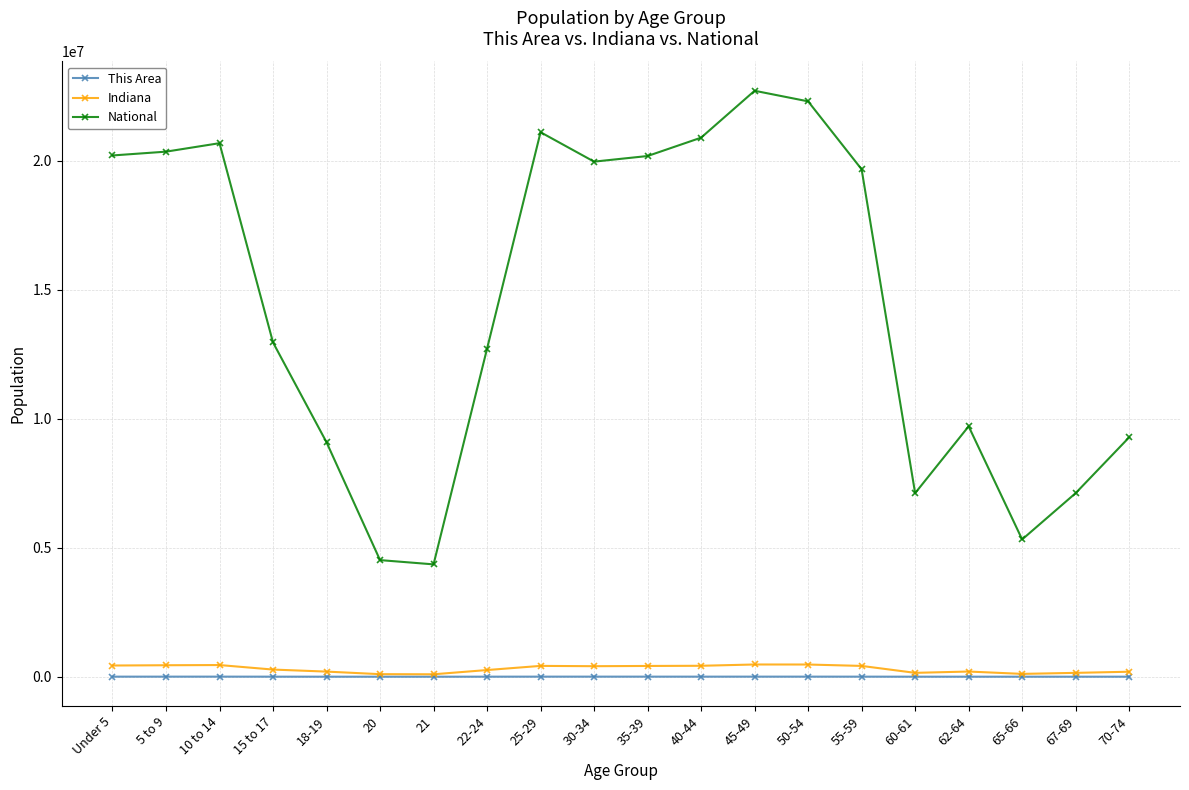

True or false: This Area and National cross at least once.

False